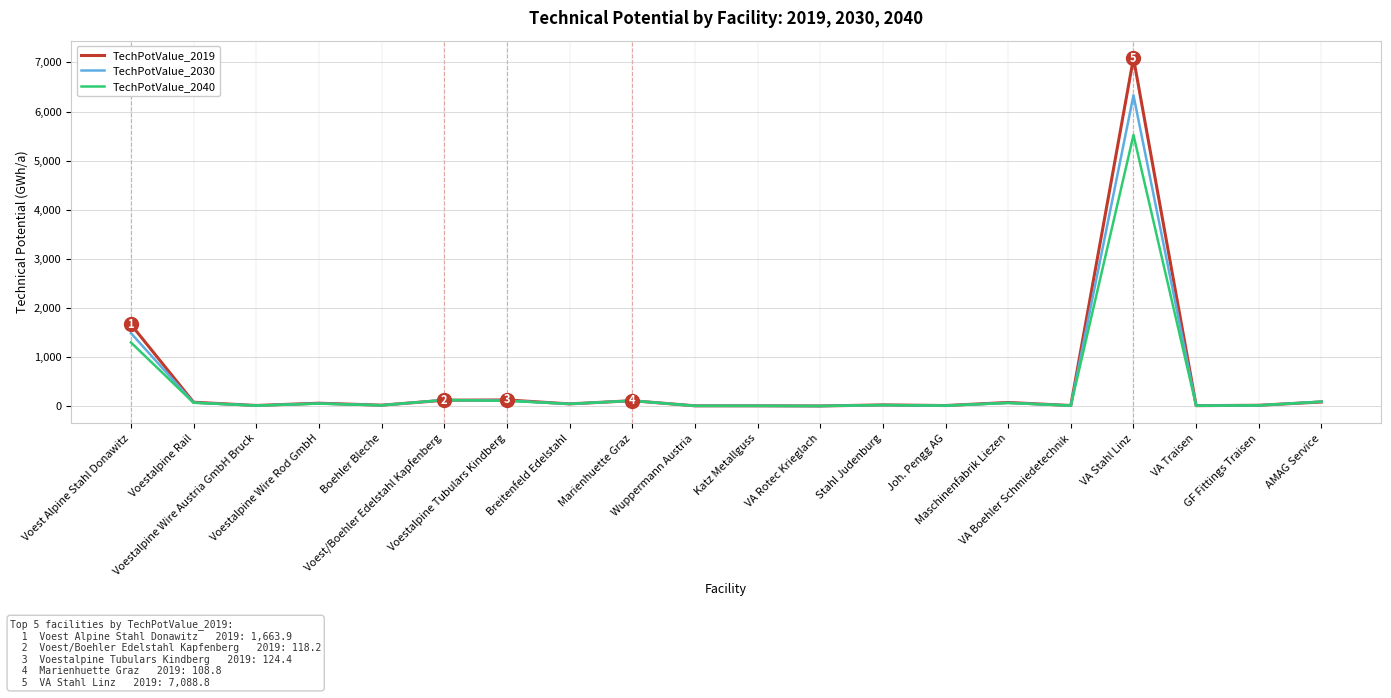

True or false: TechPotValue_2019 has more than 1 interior local peaks.

True